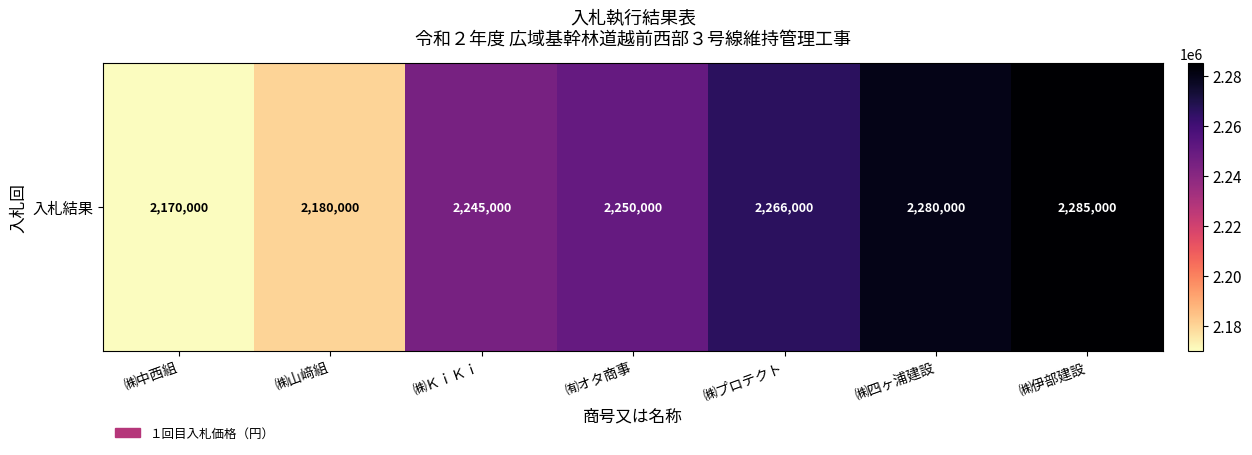

Reading left to right, transcribe all the data shown in this chart.

㈱中西組=2170000	㈱山﨑組=2180000	㈱ＫｉＫｉ=2245000	㈲オタ商事=2250000	㈱プロテクト=2266000	㈱四ヶ浦建設=2280000	㈱伊部建設=2285000